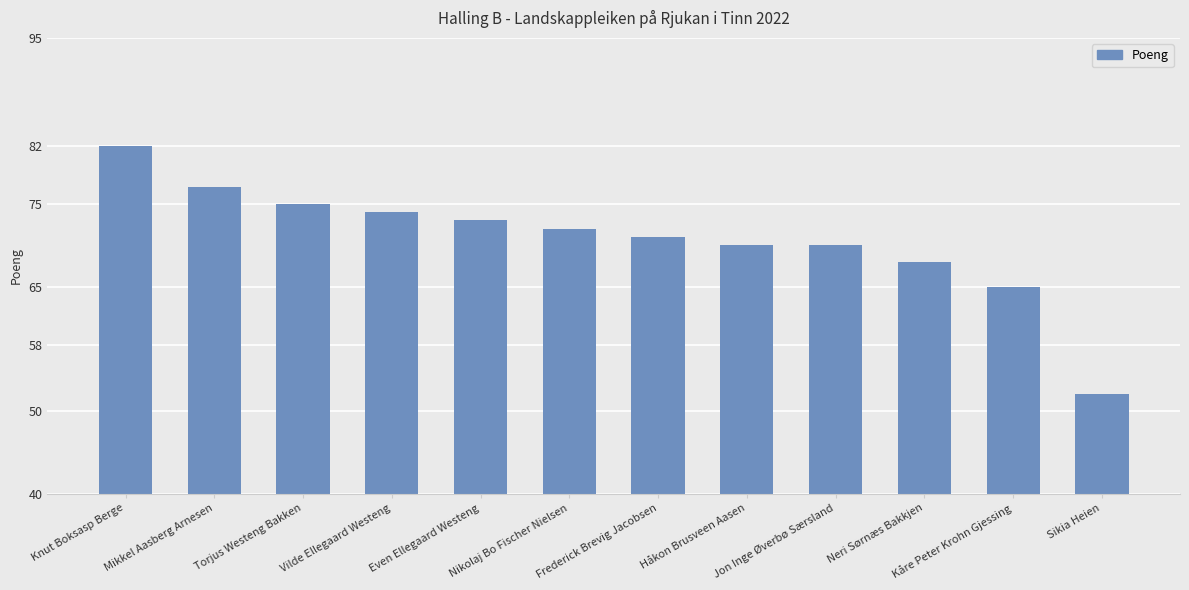

What is the approximate value at Mikkel Aasberg Arnesen, to the nearest 10?

80